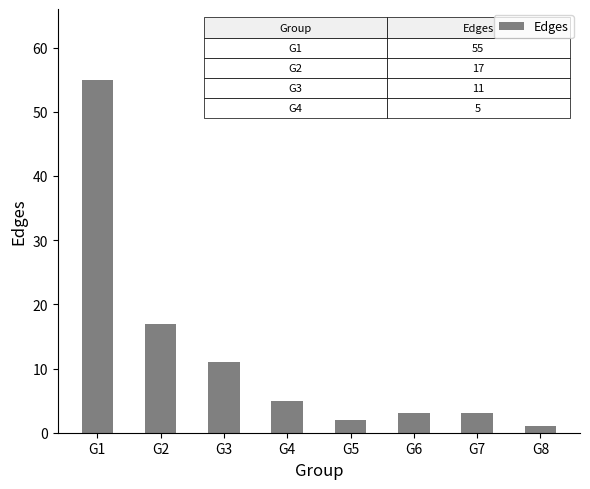

What is the greatest value displayed?

55